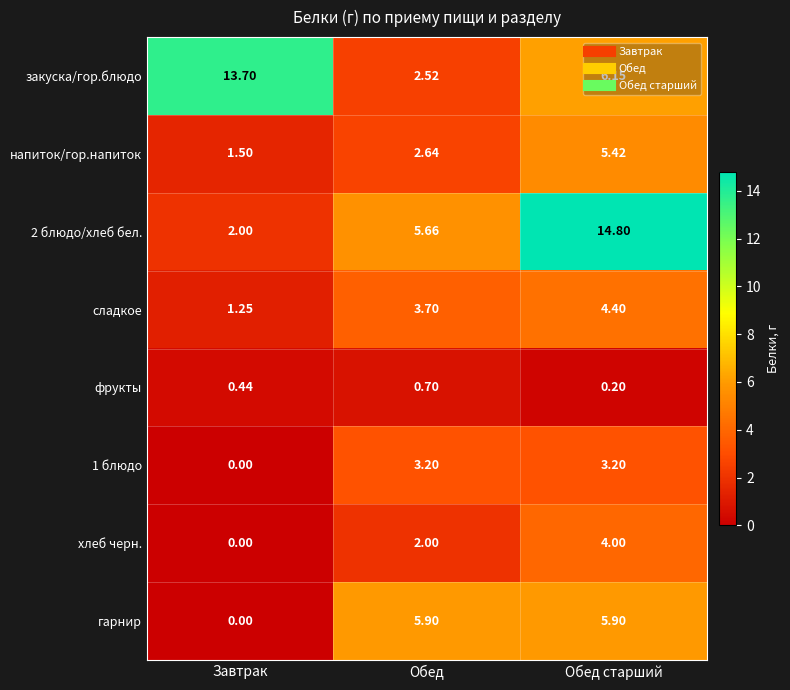

What is the greatest value displayed?

14.8